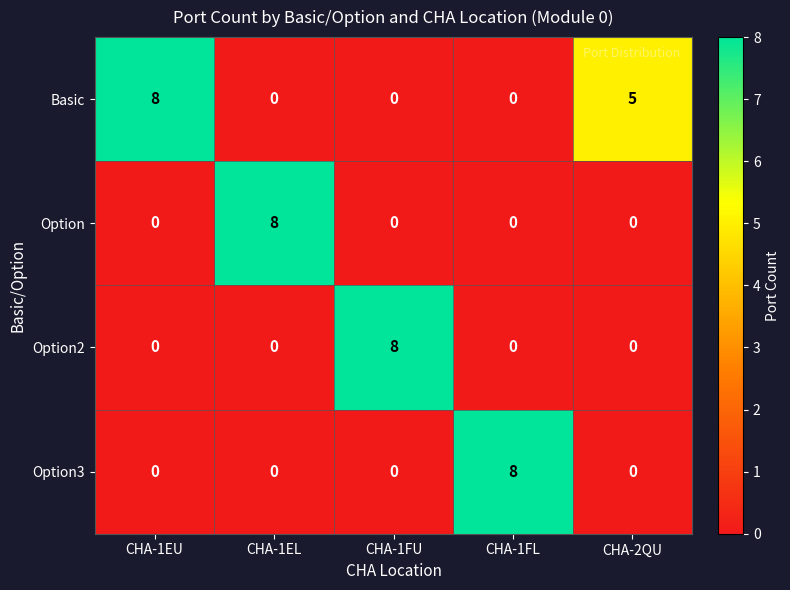

At how many categories does at least one series exceed 6?

4